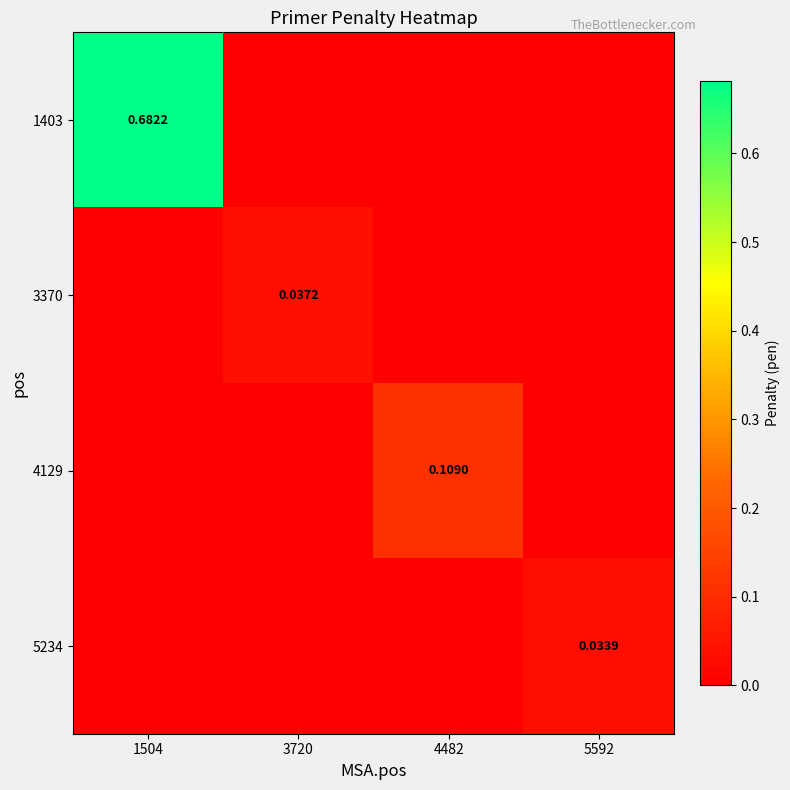

Which series changed the most between 1504 and 3720?

1403